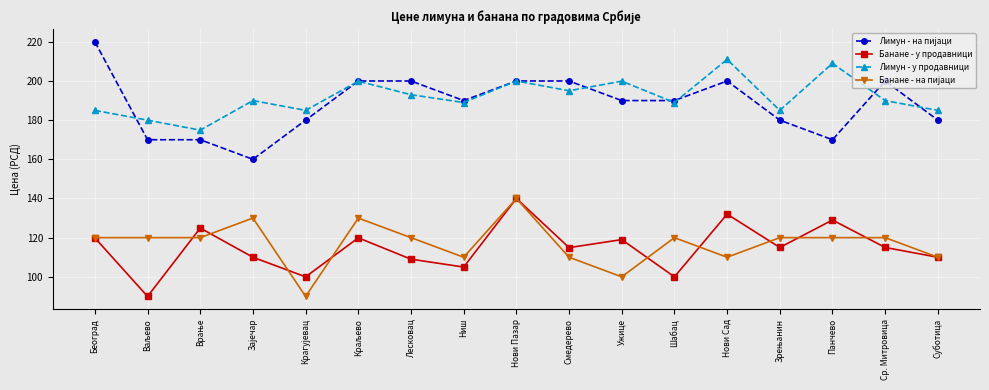

What is the greatest value displayed?

220.0